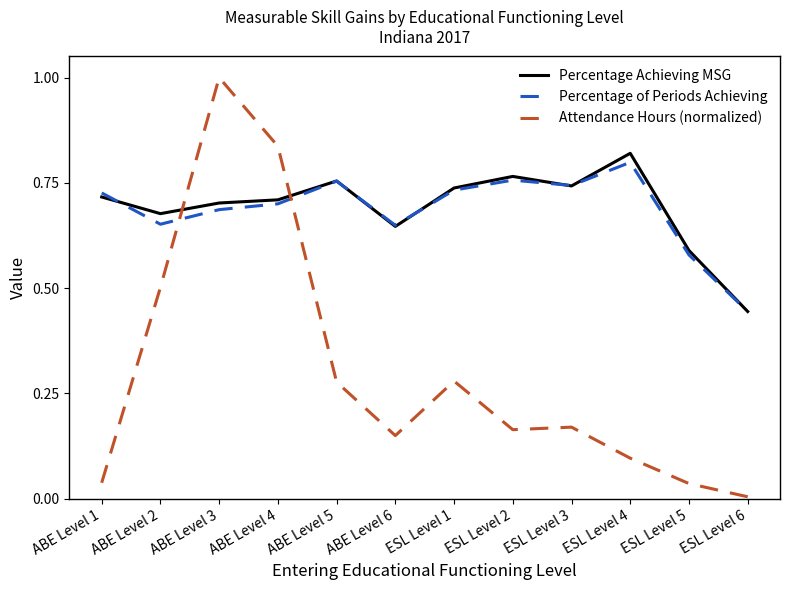

The value of Percentage Achieving MSG at ESL Level 6 is 0.7. True or false?

False